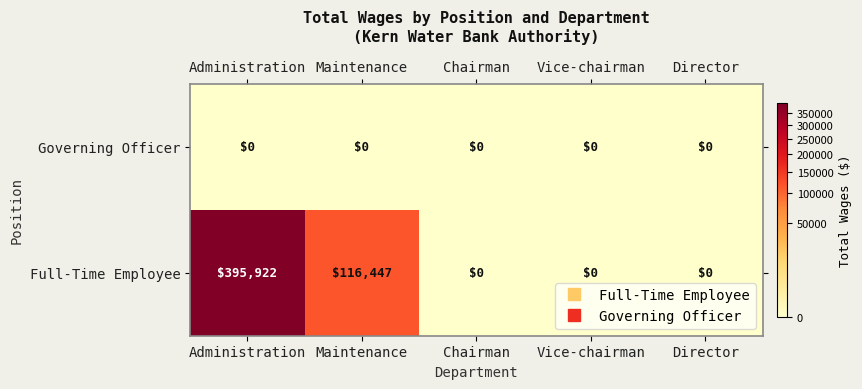

How many distinct data groups are displayed?

2